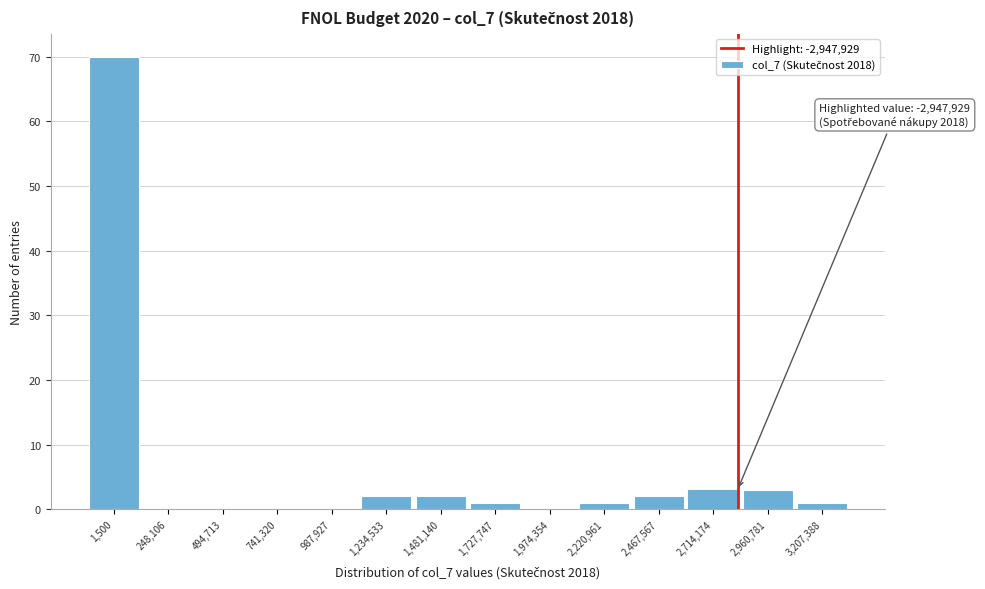

Reading left to right, what are all the values shown in this chart?

1,500=70	248,106=0	494,713=0	741,320=0	987,927=0	1,234,533=2	1,481,140=2	1,727,747=1	1,974,354=0	2,220,961=1	2,467,567=2	2,714,174=3	2,960,781=3	3,207,388=1